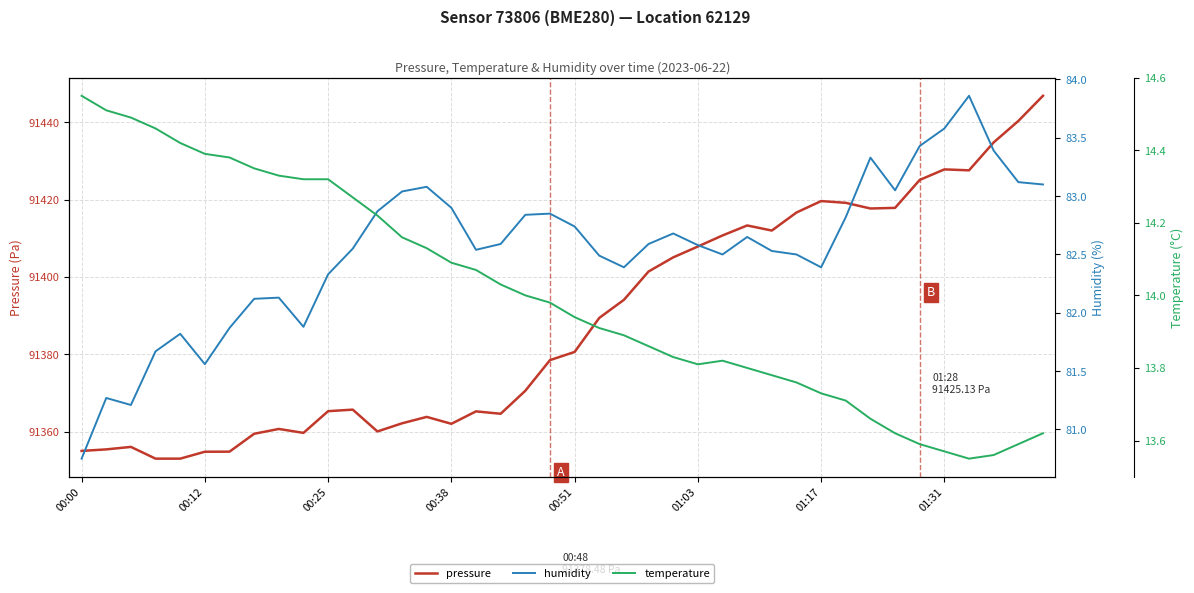

How many values in the humidity series exceed 82?

32